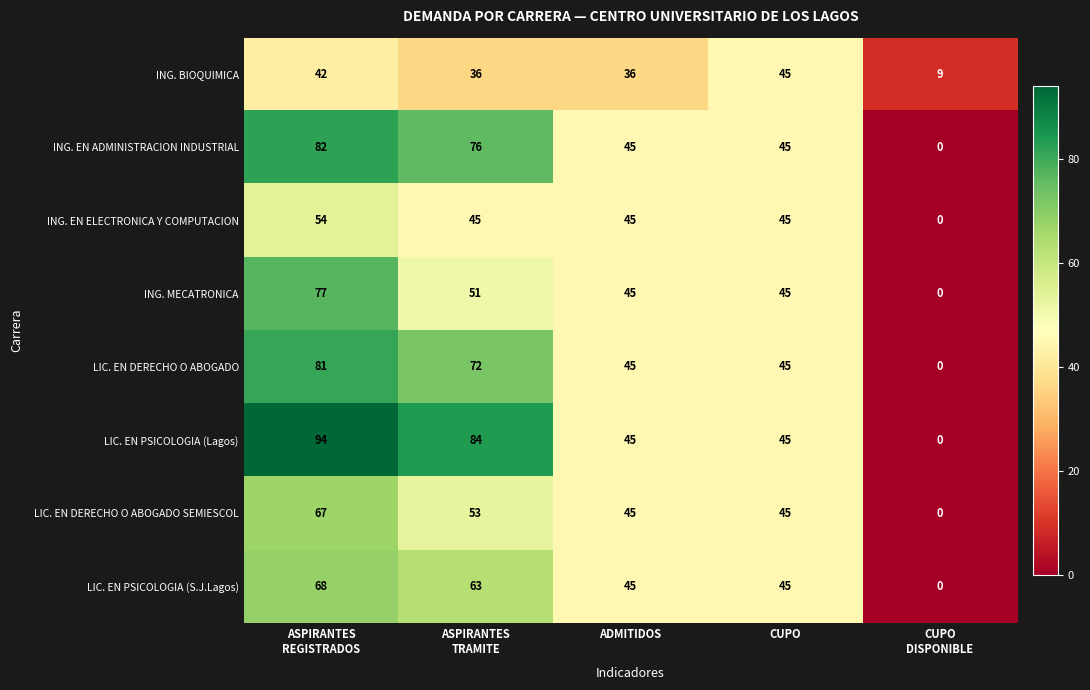

How many positive values does the ING. MECATRONICA series have?

4